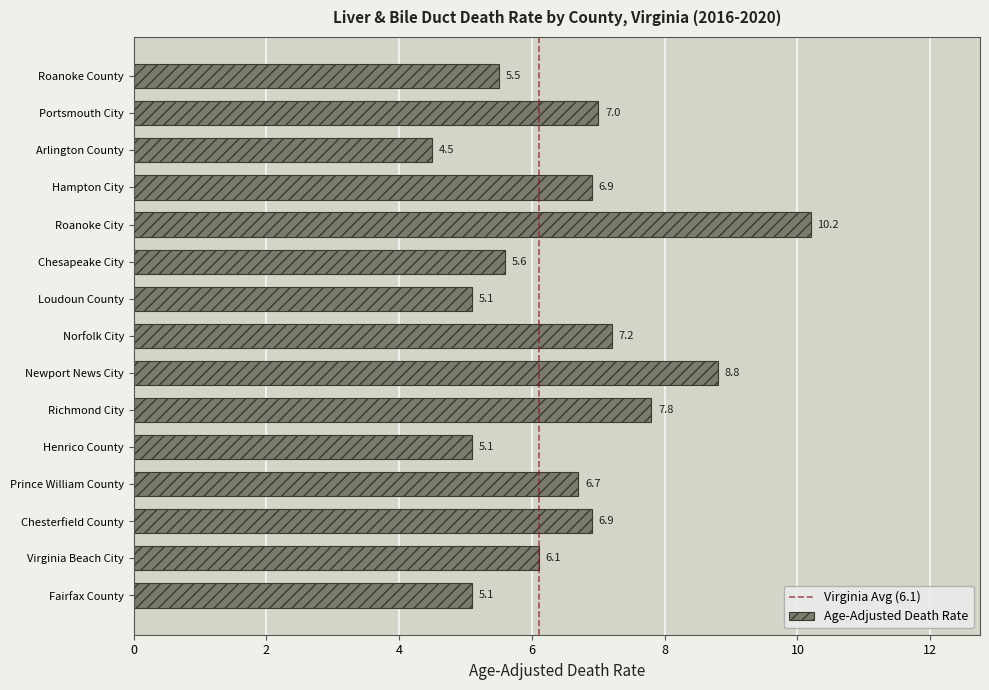

True or false: the data shows 17.2 at Roanoke City.

False